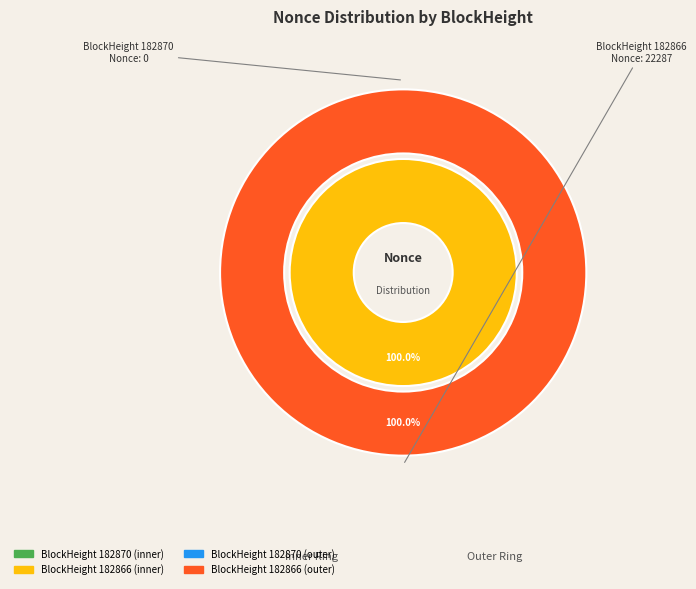

To the nearest percent, what is the average slice percentage?

50%